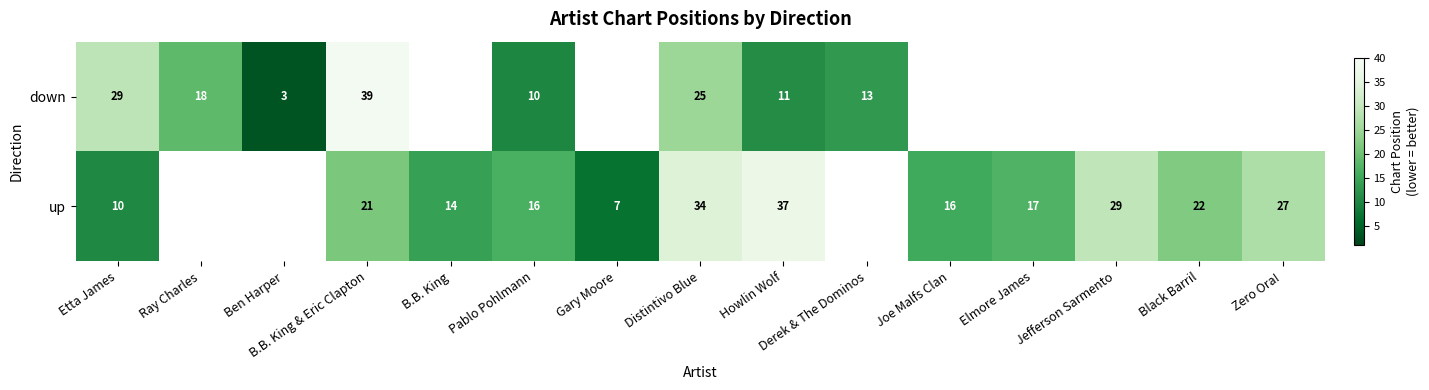

How many values in the up series exceed 17?

6